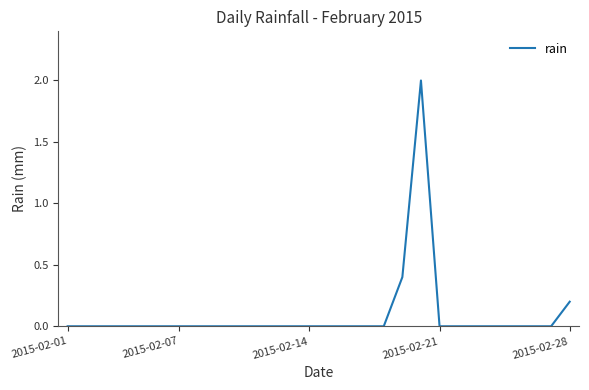

True or false: there are more than 0 points higher than both neighbors.

True